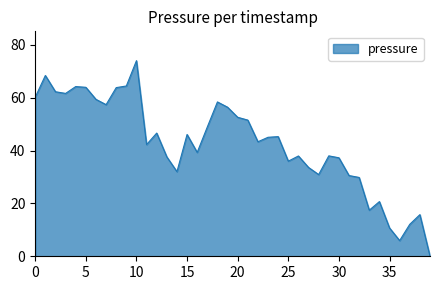

What is the difference between the maximum and second lowest values?

68.0